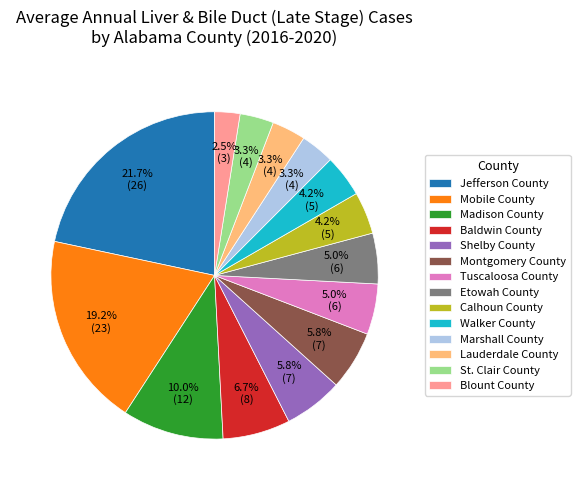

How many slices are in this pie chart?

14